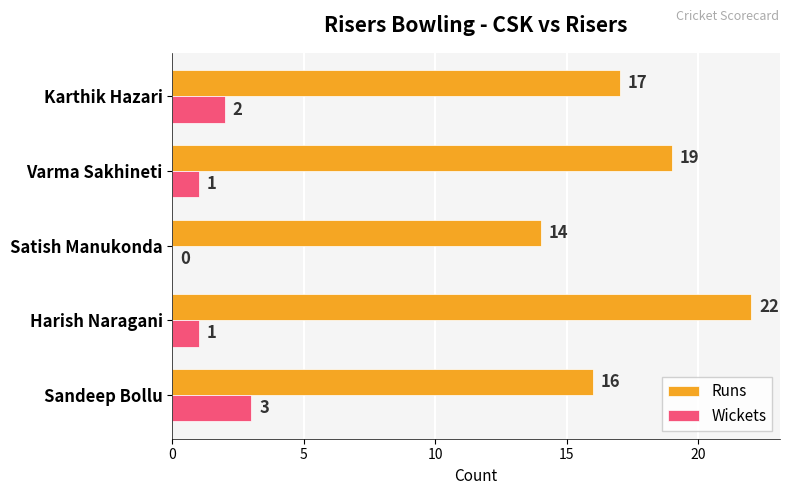

Which series changed the most between Satish Manukonda and Varma Sakhineti?

Runs